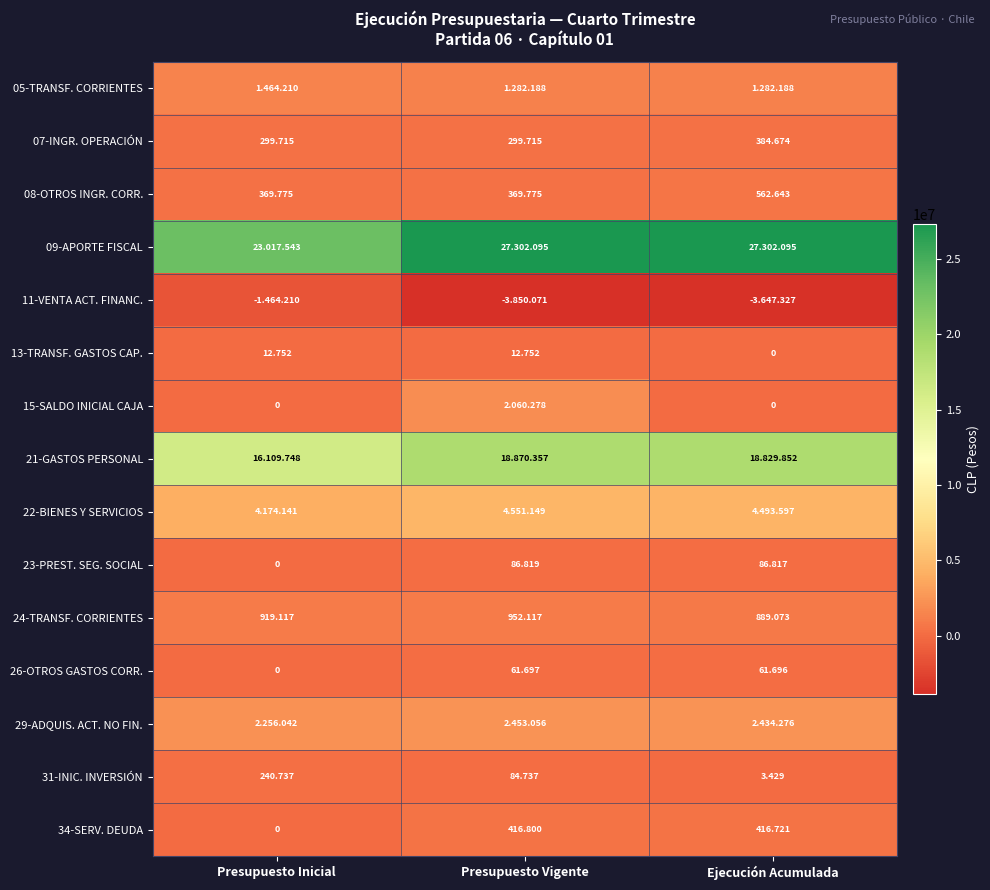

What is the total value across all series at Presupuesto Inicial?

47399570